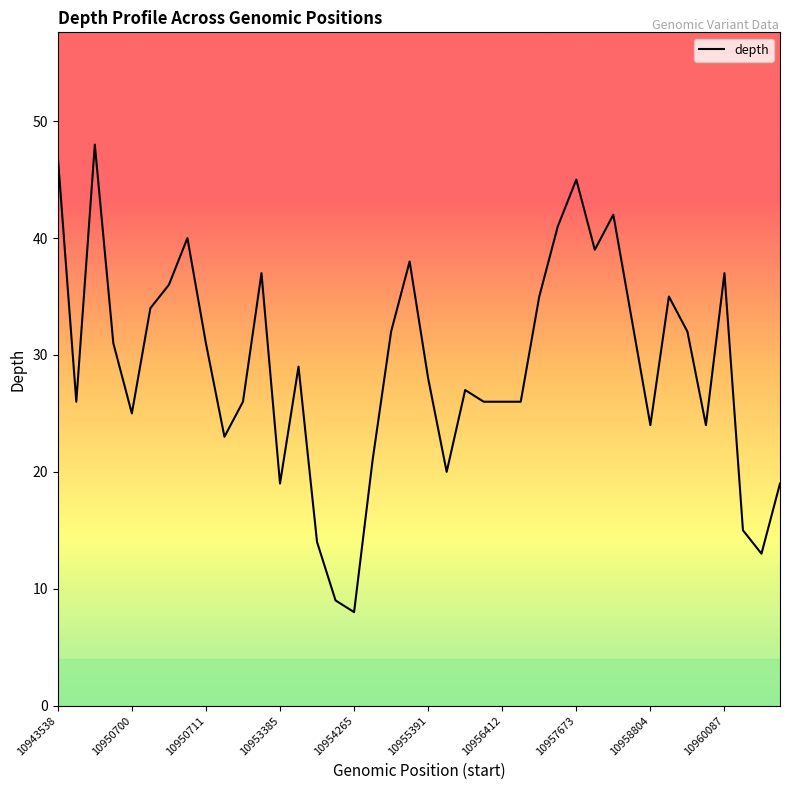

What is the difference between the maximum and minimum values?

40